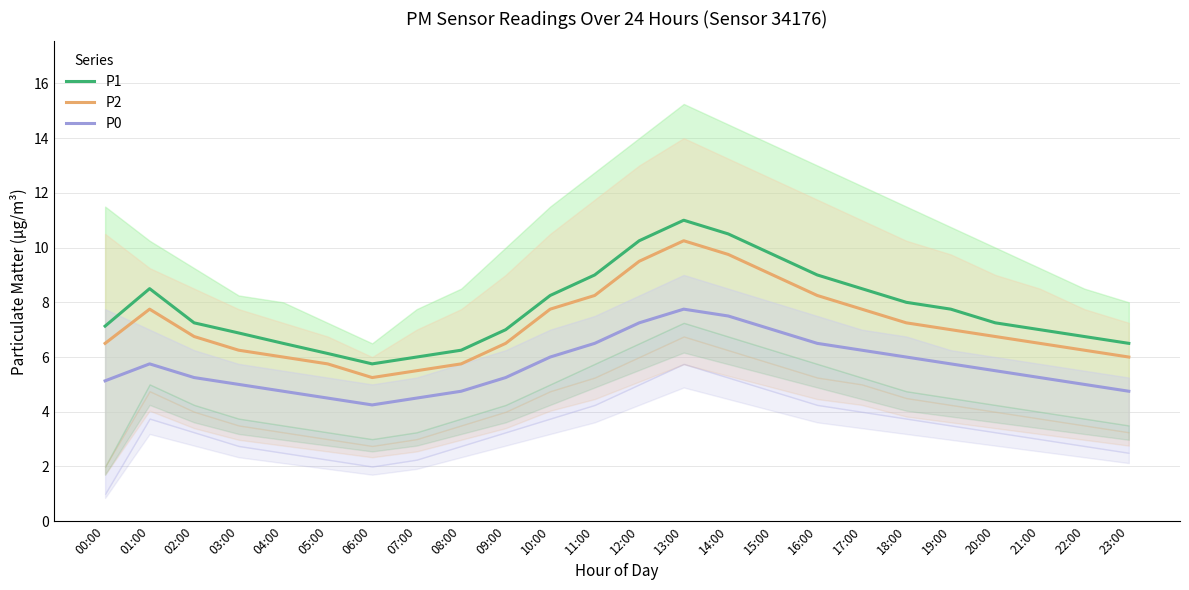

How many categories are shown in the chart?

24